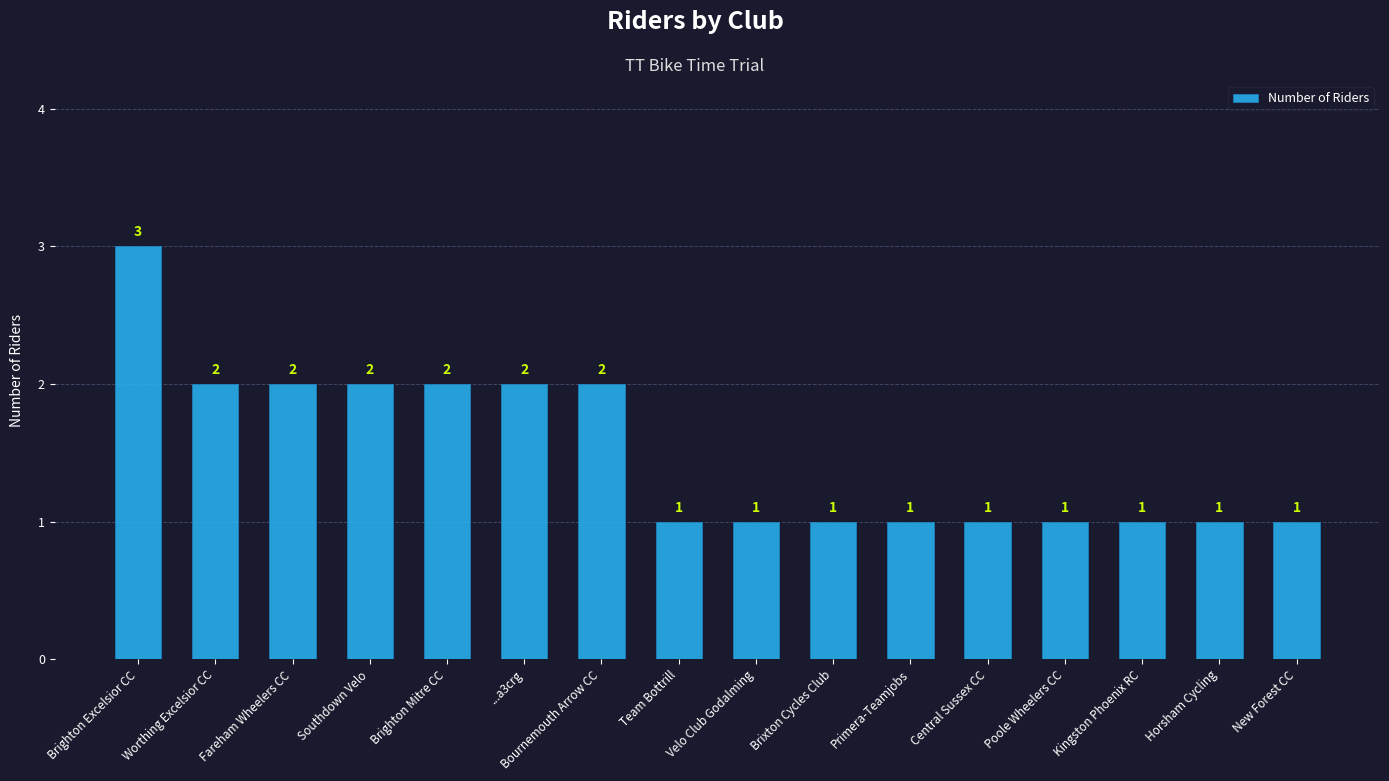

What value does the data have at Bournemouth Arrow CC?

2